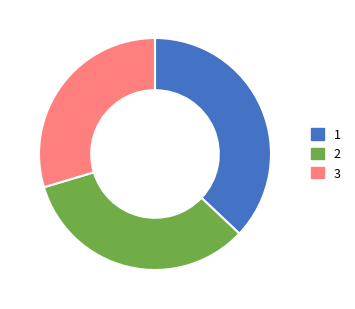

Does any single category account for the majority?

No